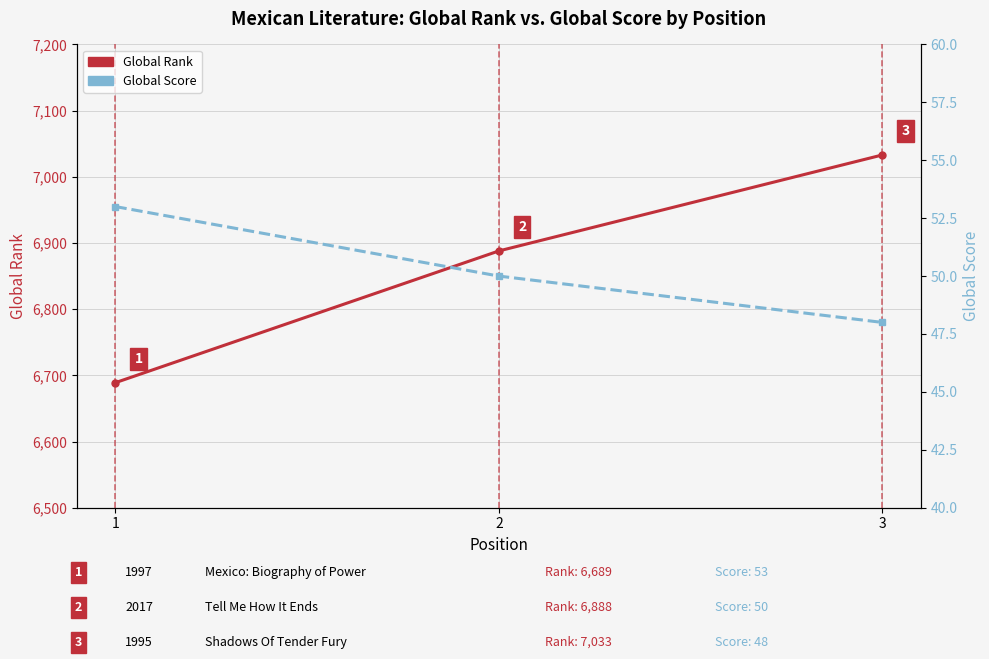

How many values in the Global Rank series are below 6888?

1